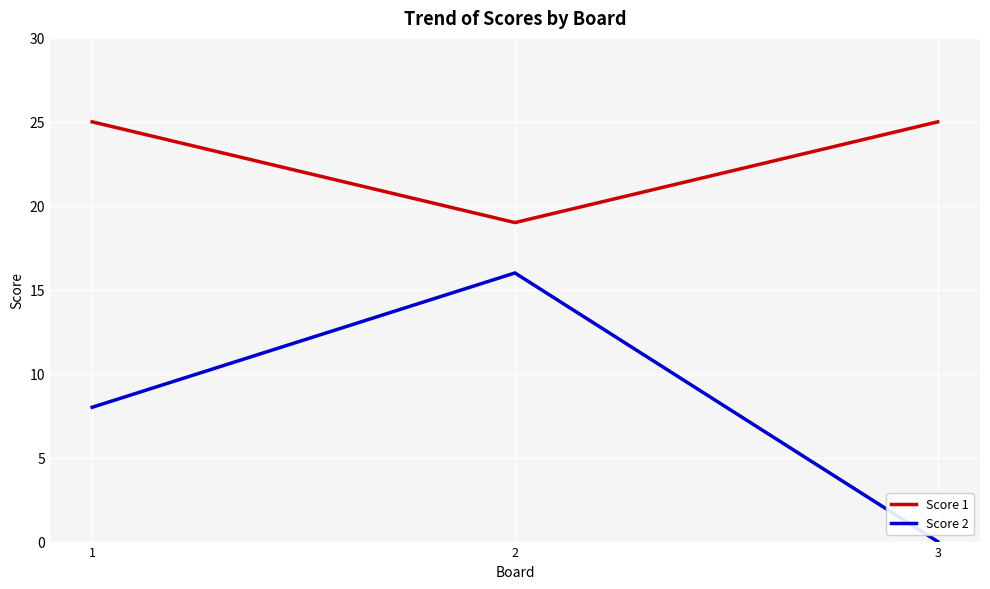

Reading left to right, extract all data points from this chart.

Score 1: 25	19	25
Score 2: 8	16	0